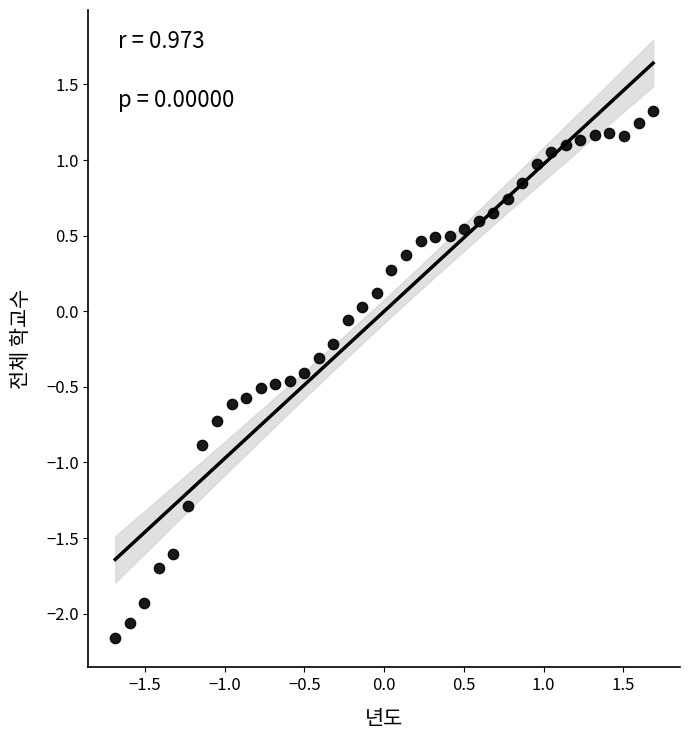

What is the range of X values (max minus min)?

3.4